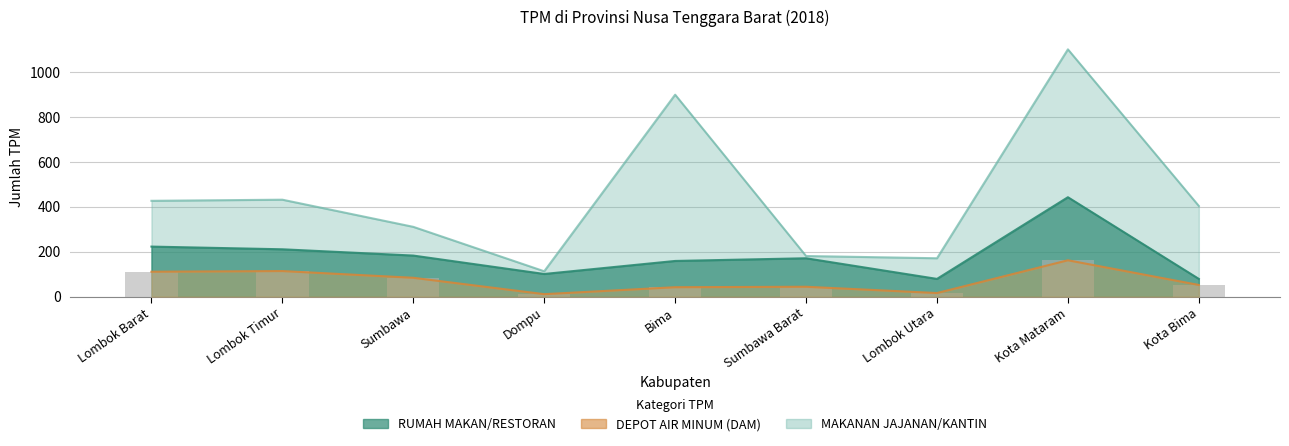

Count the number of values greater than 52.

4